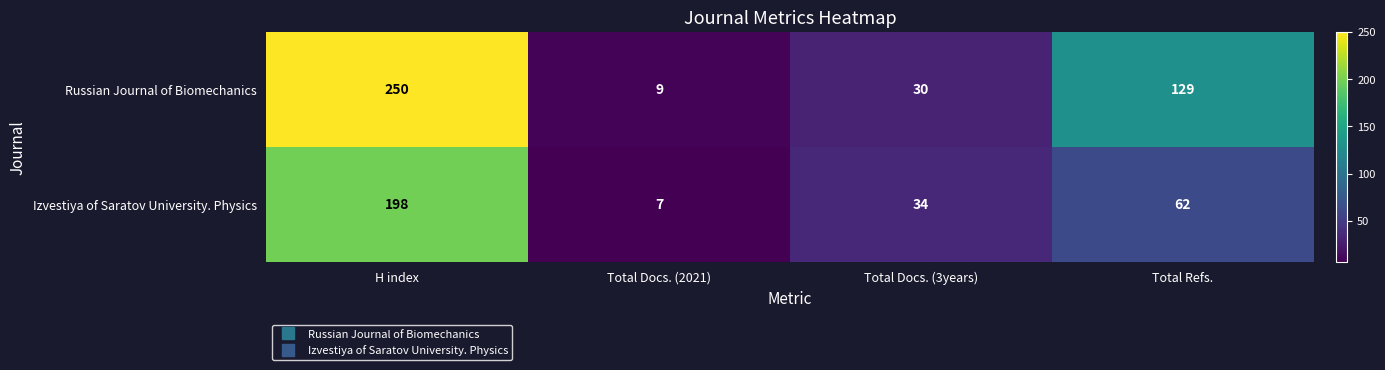

At which label is Izvestiya of Saratov University. Physics closest to 102?

Total Refs.